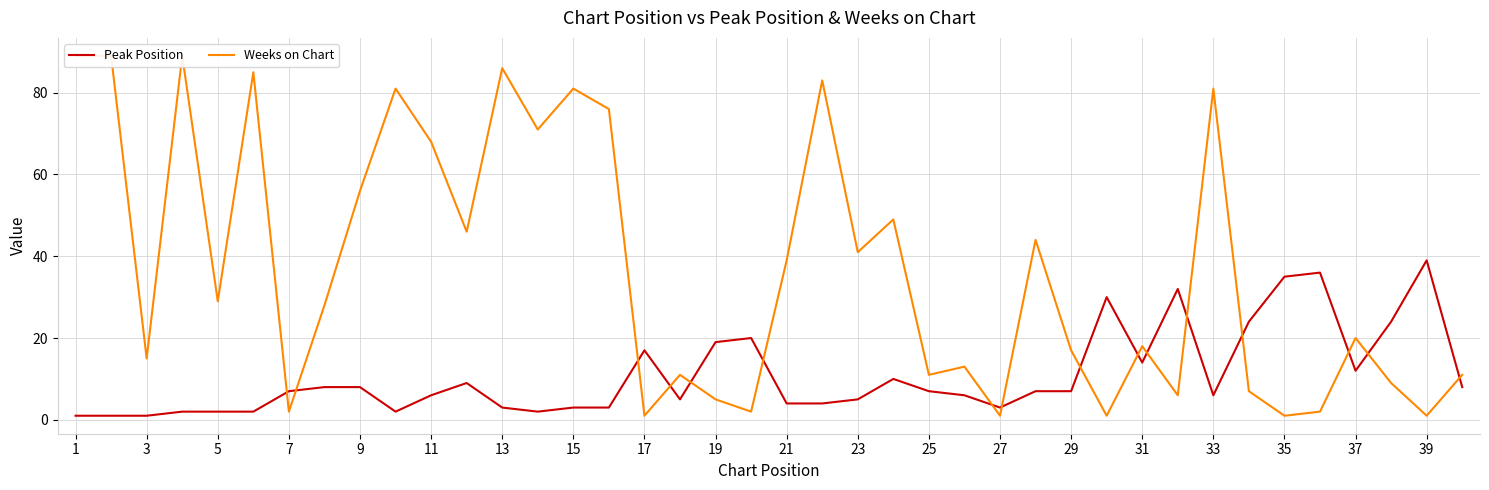

What are all the series names shown in the legend?

Peak Position, Weeks on Chart